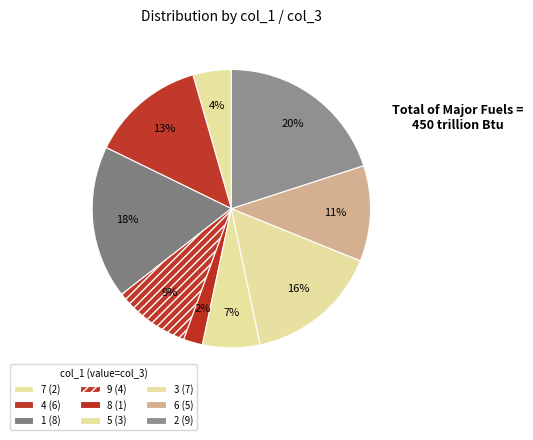

How many slices are in this pie chart?

9